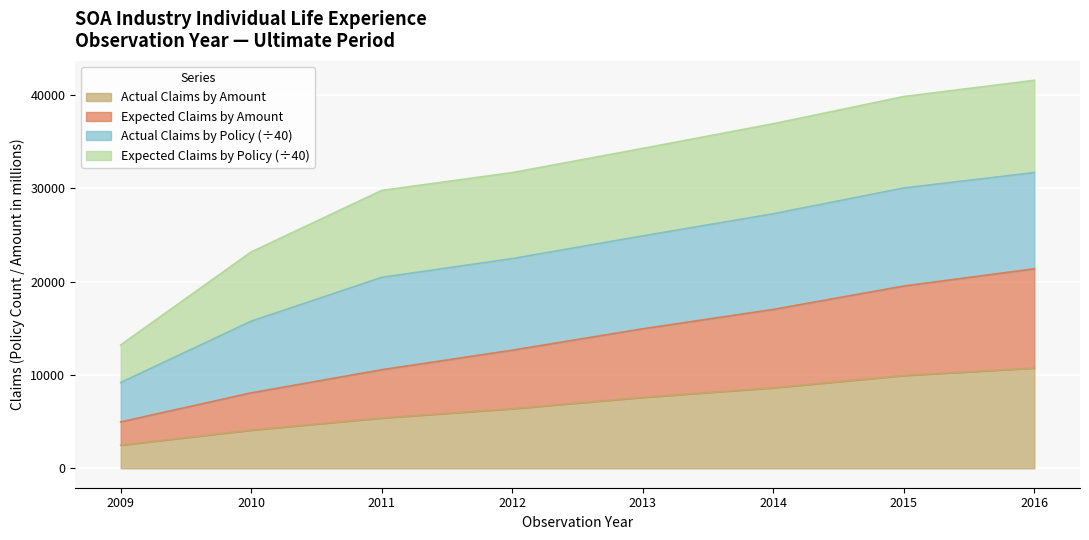

What is the value of the Expected Claims by Amount point at the 1st from the left?

4974.5